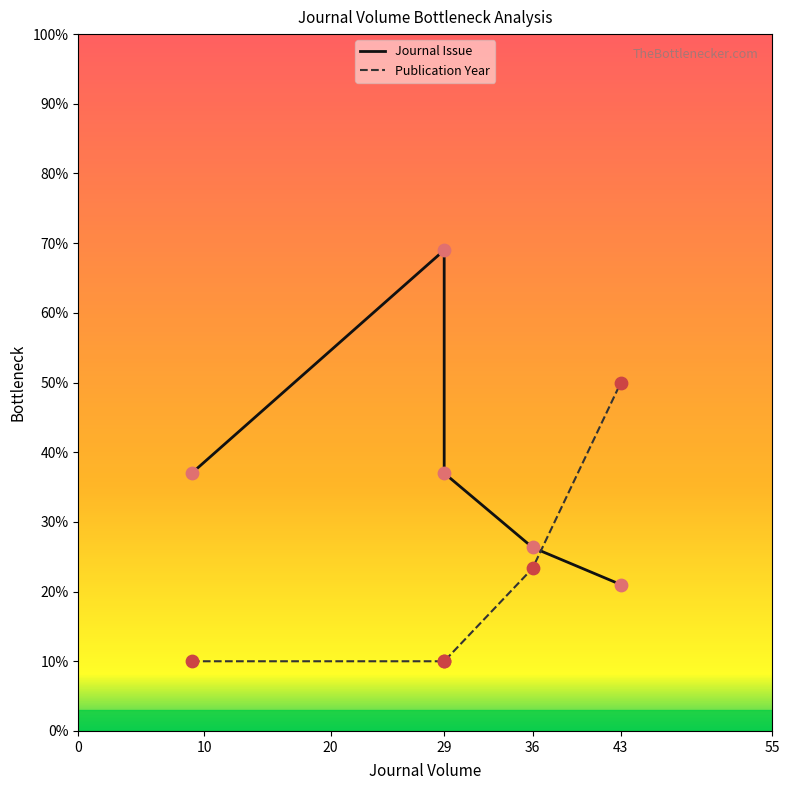

At how many categories does at least one series exceed 37?

2